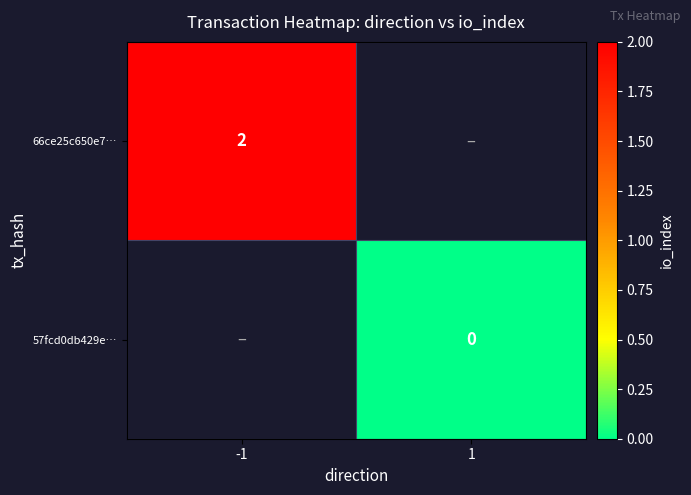

The 66ce25c650e7… series shows 2 at -1. True or false?

True